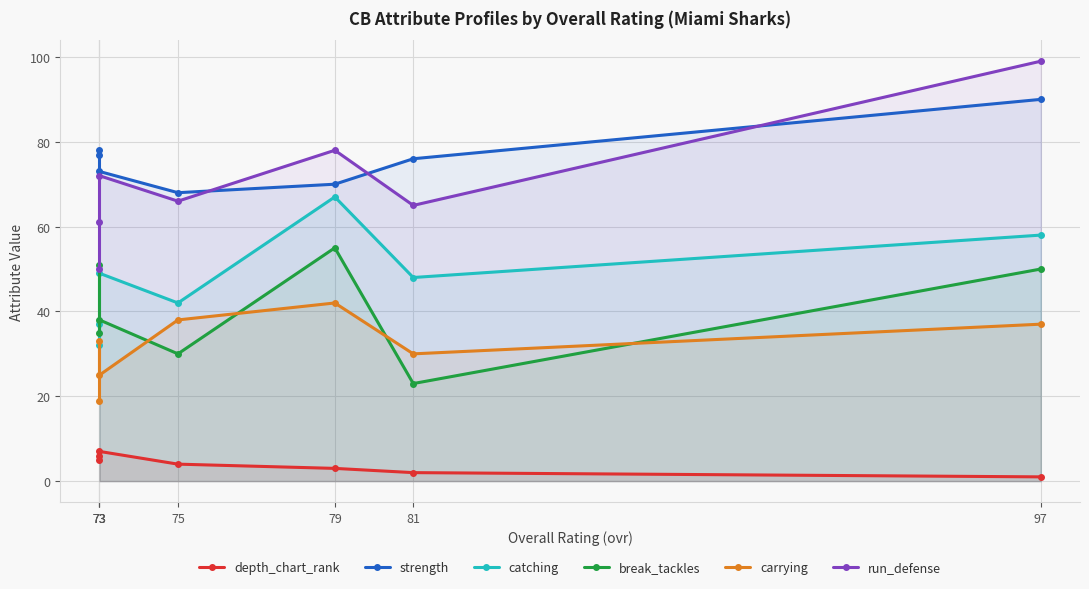

Count the number of categories in the chart.

7